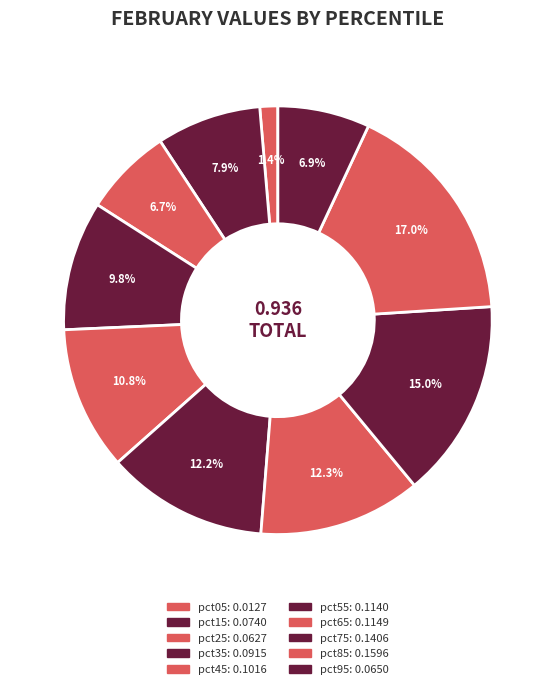

To the nearest percent, what is the combined percentage of pct85 and pct95?

24%